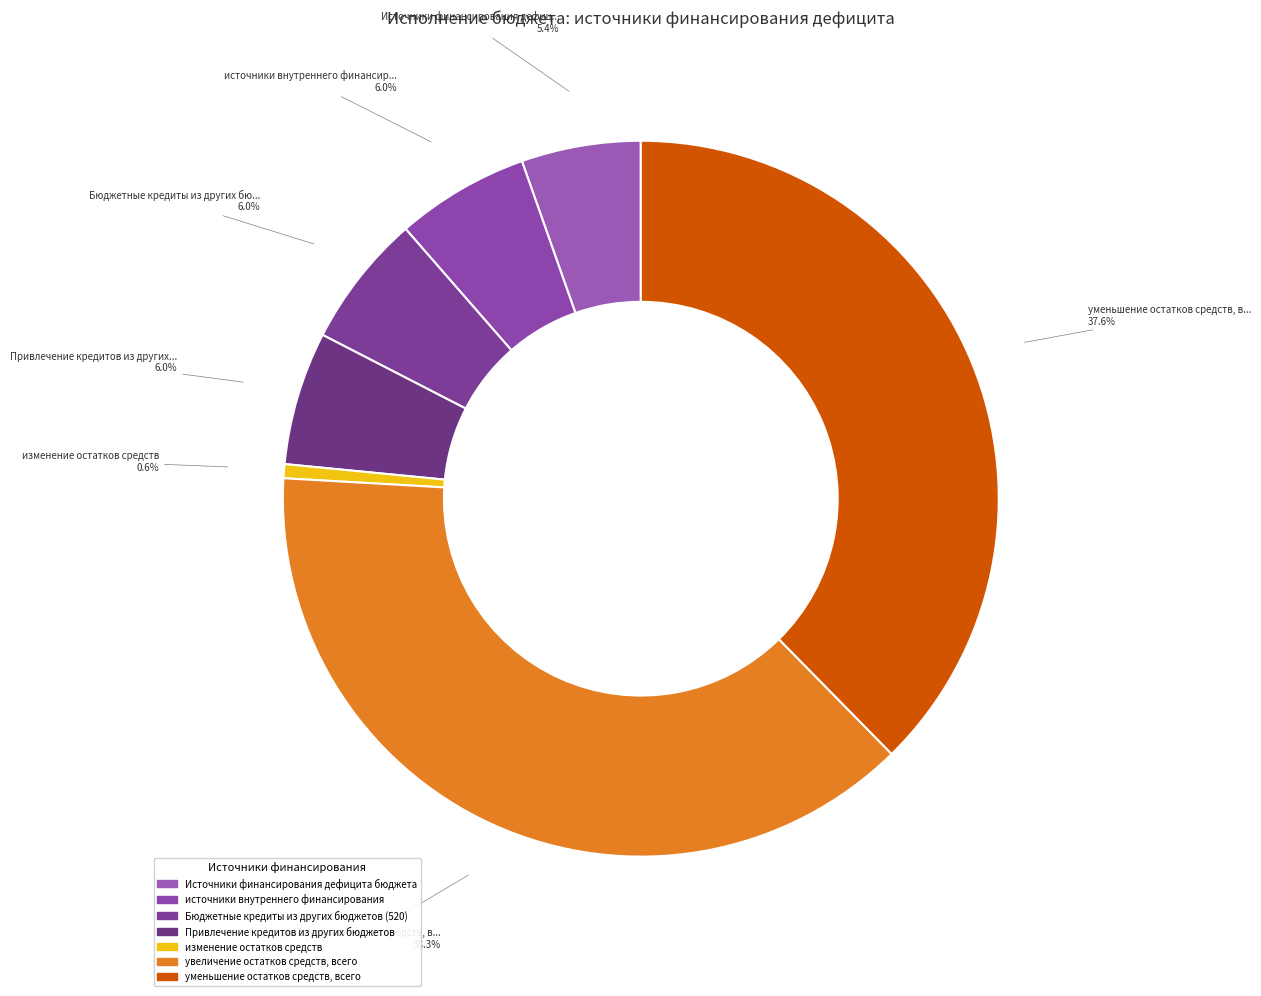

Approximately how many times larger is the value at Источники финансирования дефицита бюджета compared to Бюджетные кредиты из других бюджетов (520)?

0.9